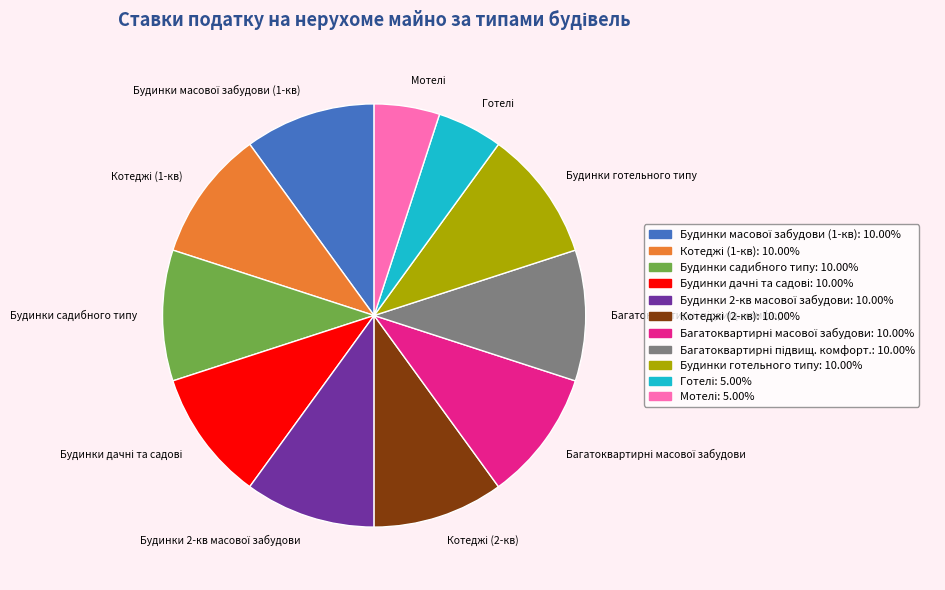

Does any single category account for the majority?

No